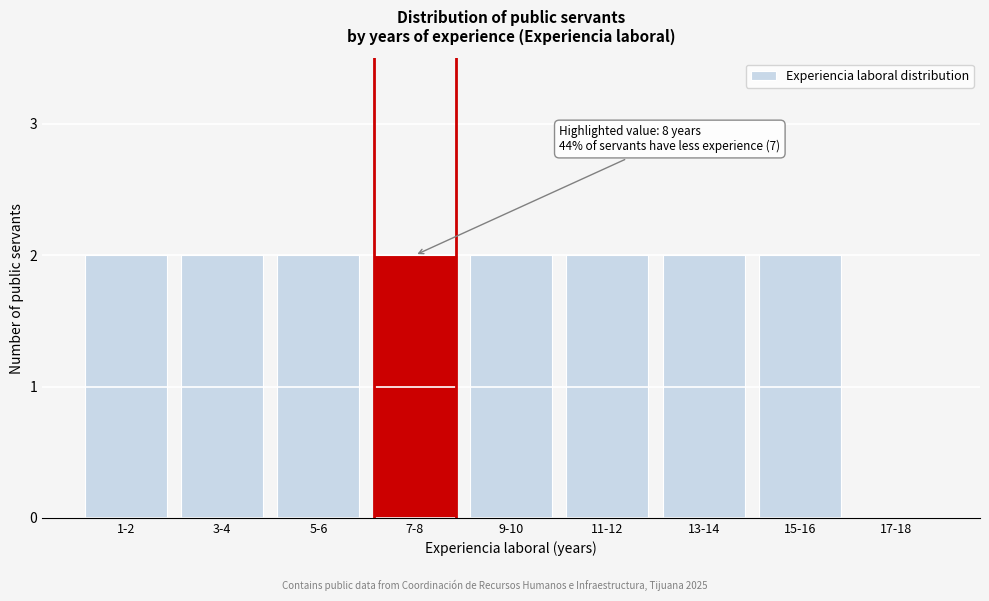

Reading left to right, list all the values displayed in this chart.

1-2=2	3-4=2	5-6=2	7-8=2	9-10=2	11-12=2	13-14=2	15-16=2	17-18=0